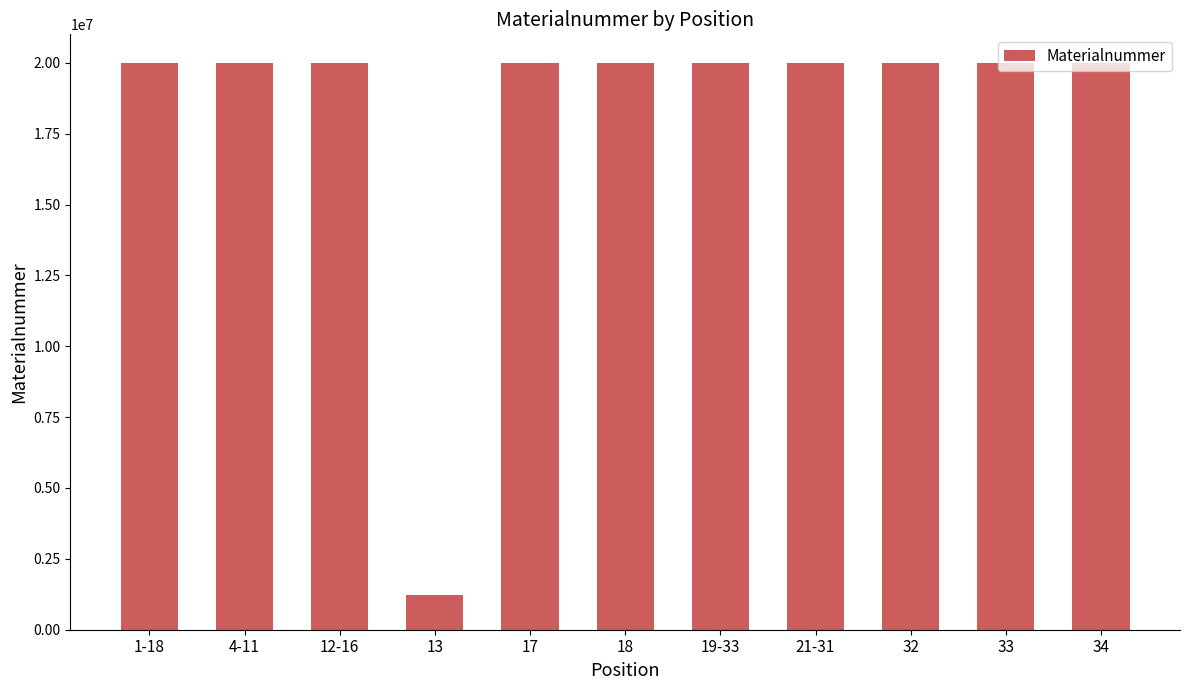

Read the value at 32, to the nearest 10.

20003030